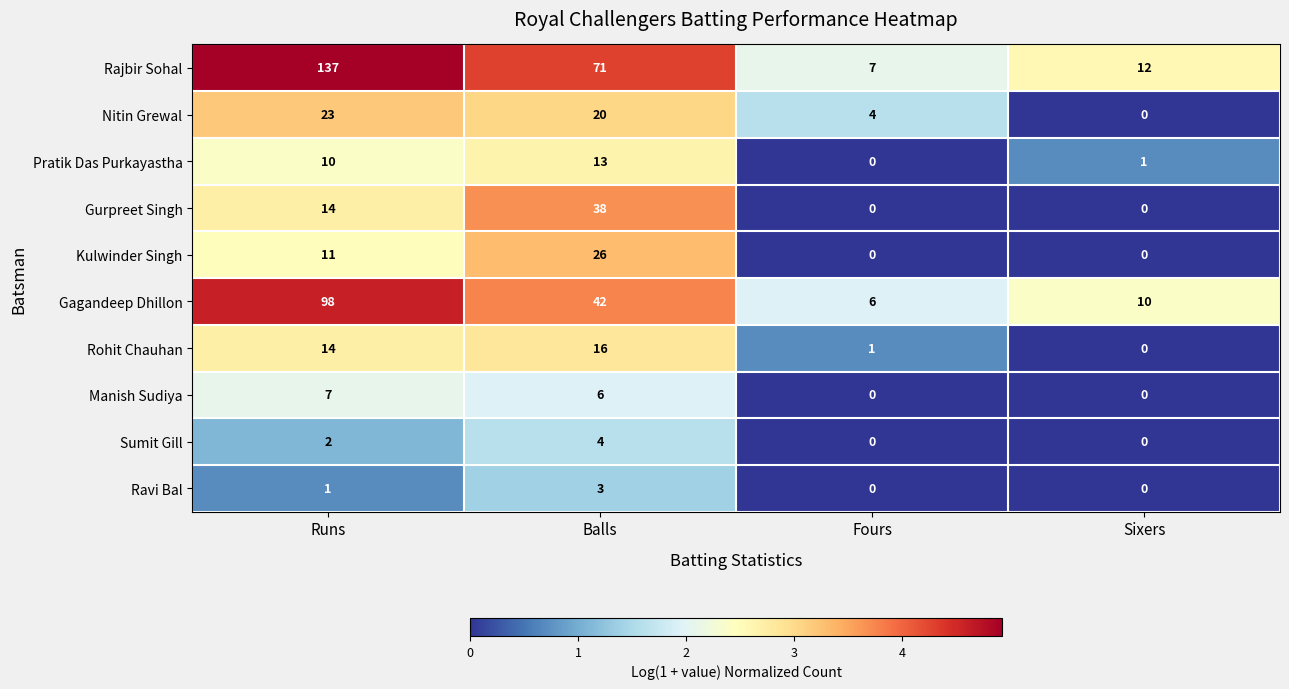

Rank the series by their maximum value, from lowest to highest.

Ravi Bal, Sumit Gill, Manish Sudiya, Pratik Das Purkayastha, Rohit Chauhan, Nitin Grewal, Kulwinder Singh, Gurpreet Singh, Gagandeep Dhillon, Rajbir Sohal